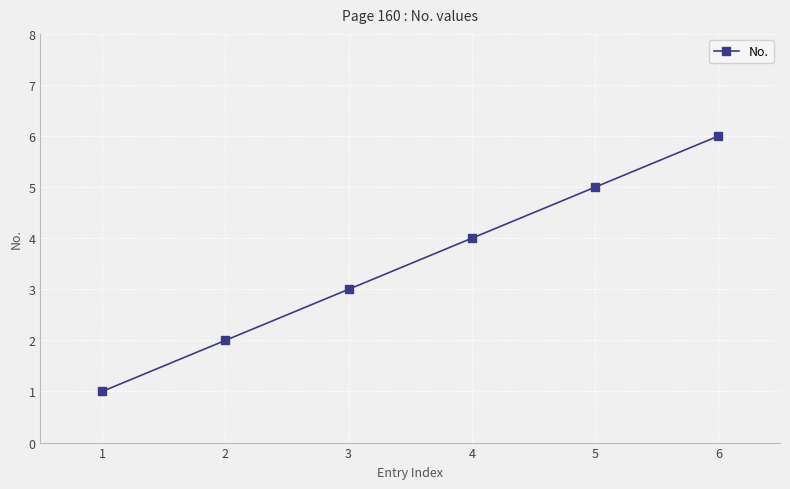

What is the value of the 4th point from the left?

4